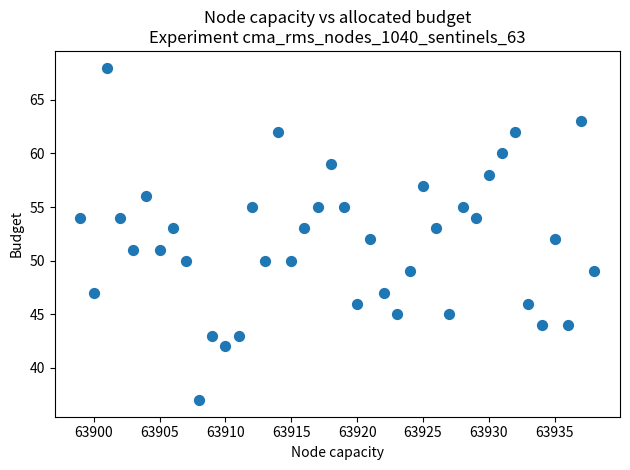

What is the range of X values (max minus min)?

39